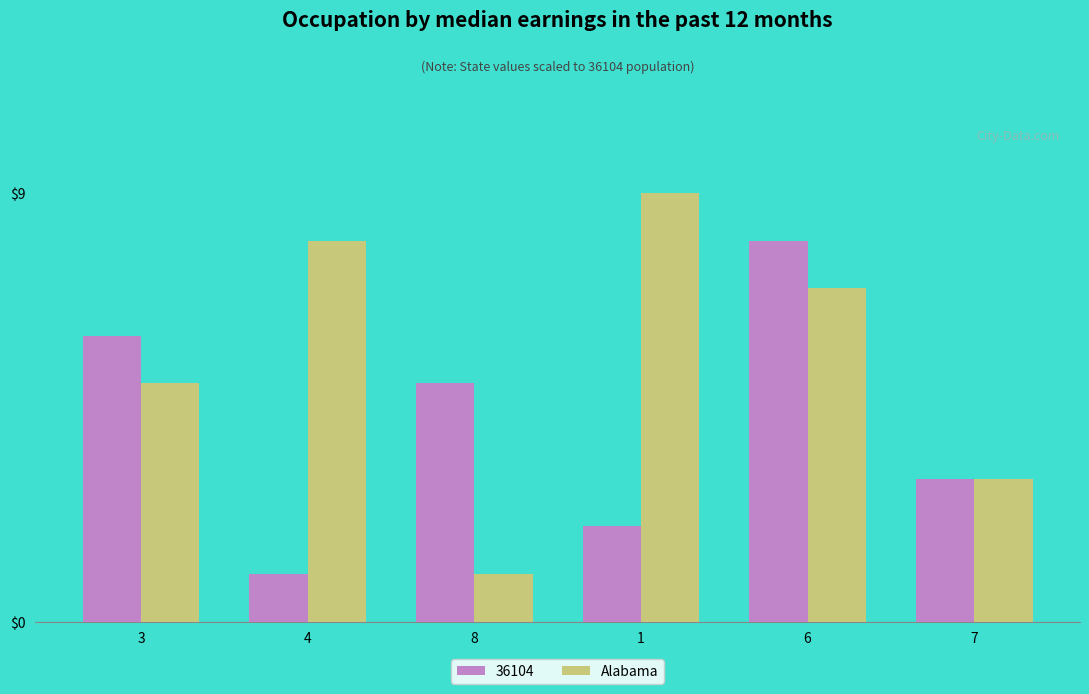

True or false: 36104 has a value of 8 at 6.

True